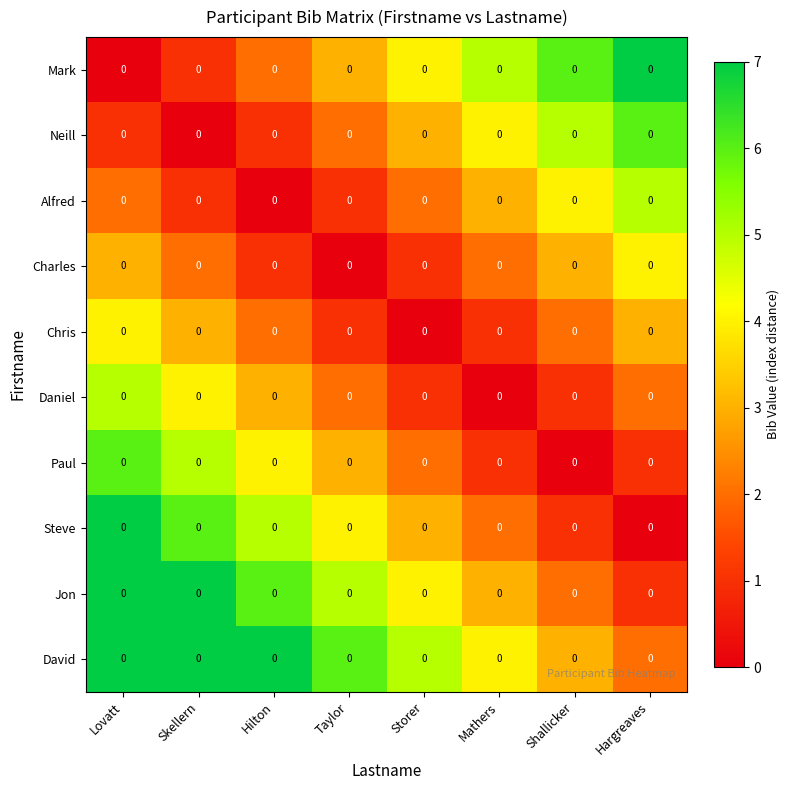

What is the spread (max minus min) of values at Hargreaves?

7